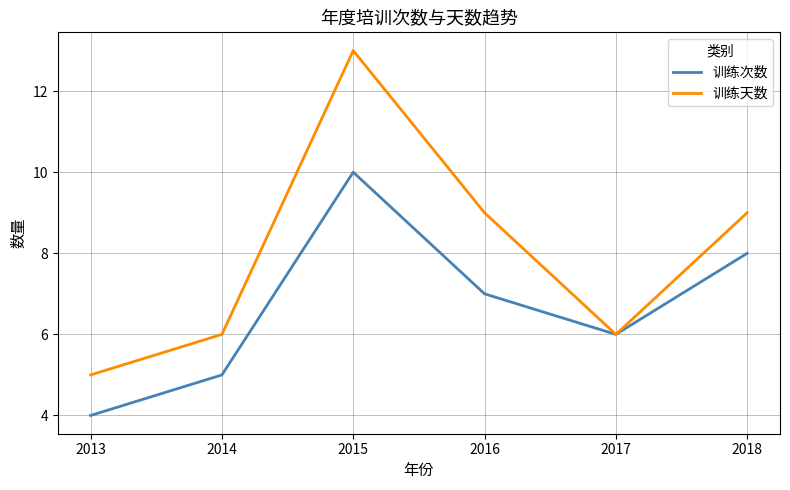

Rank the series by their maximum value, from lowest to highest.

训练次数, 训练天数